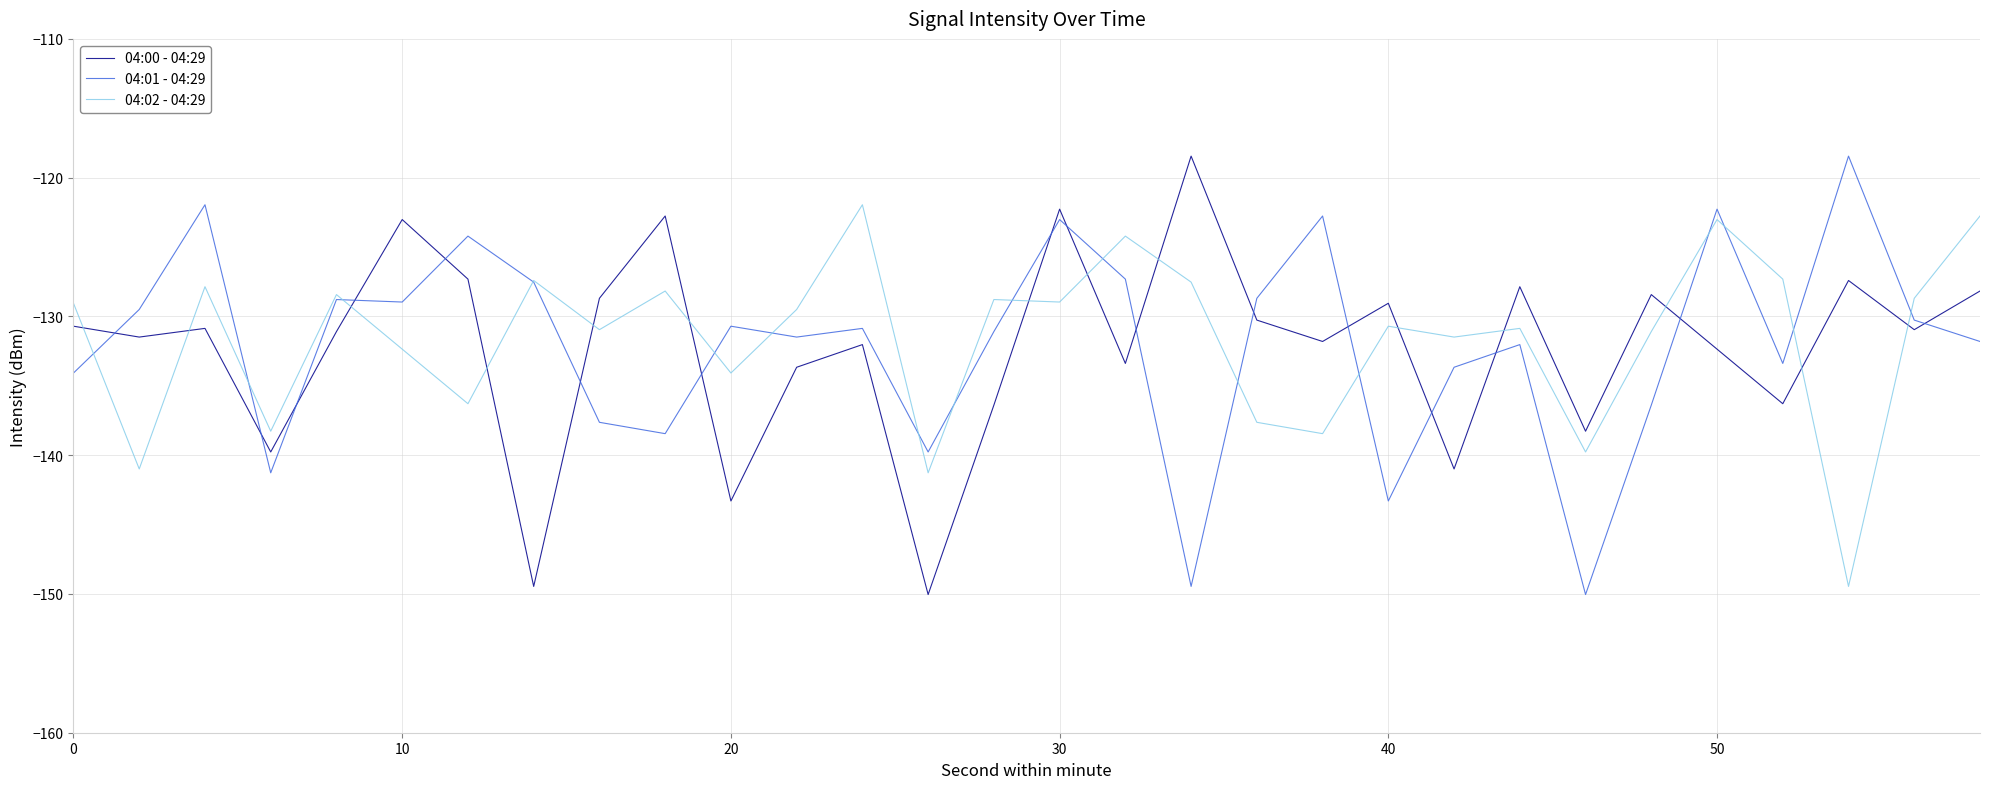

What is the maximum value for 04:00 - 04:29?

-118.4